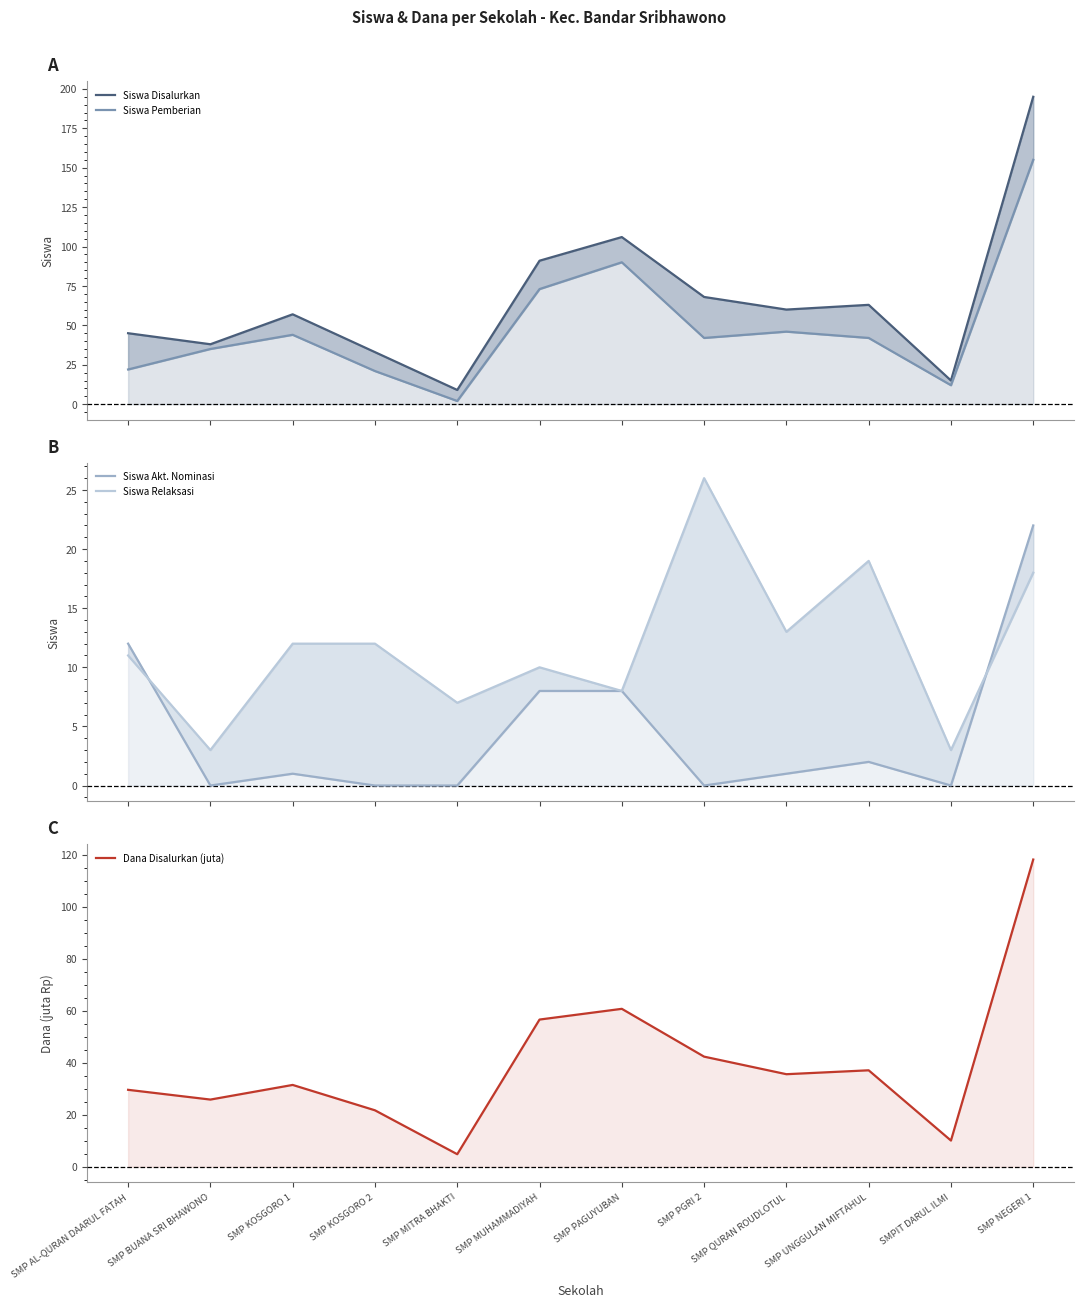

In Siswa Pemberian, how many points are lower than both neighbors (excluding endpoints)?

3